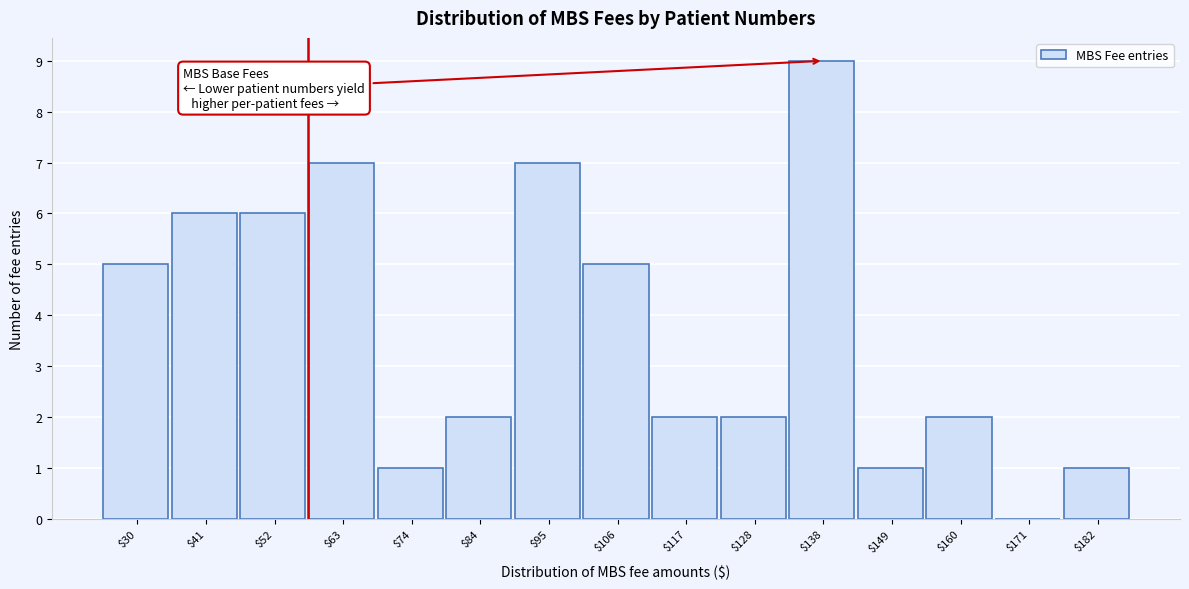

What is the sum of all values?

56